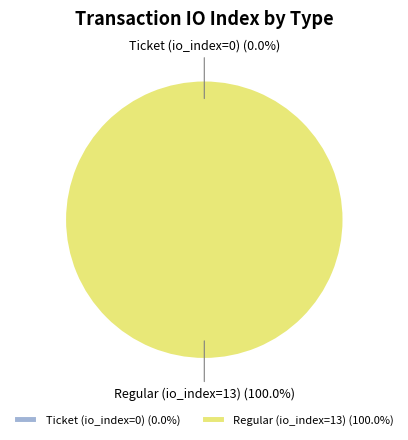

Is the sum of Ticket (io_index=0) and Regular (io_index=13) greater than half?

Yes